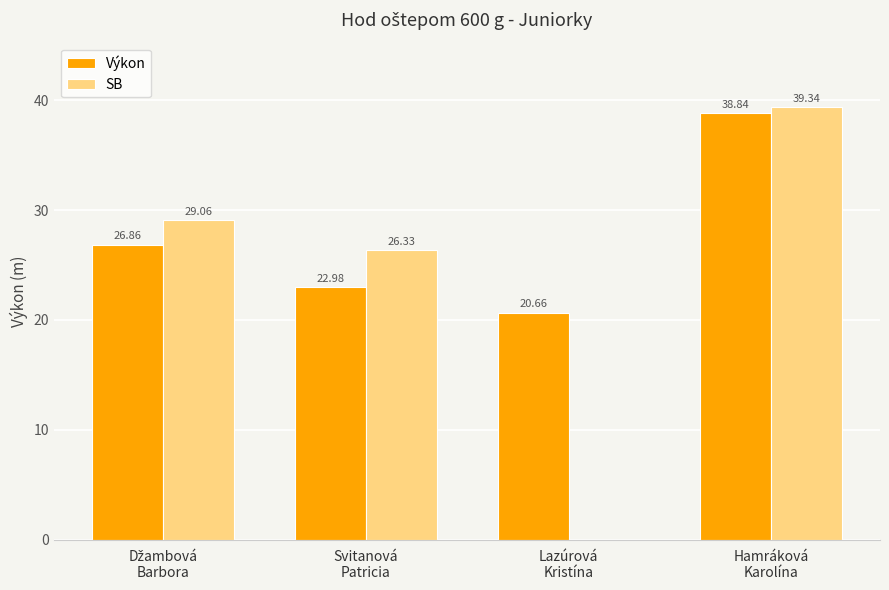

What is the total value across all series at Svitanová
Patricia?

49.3